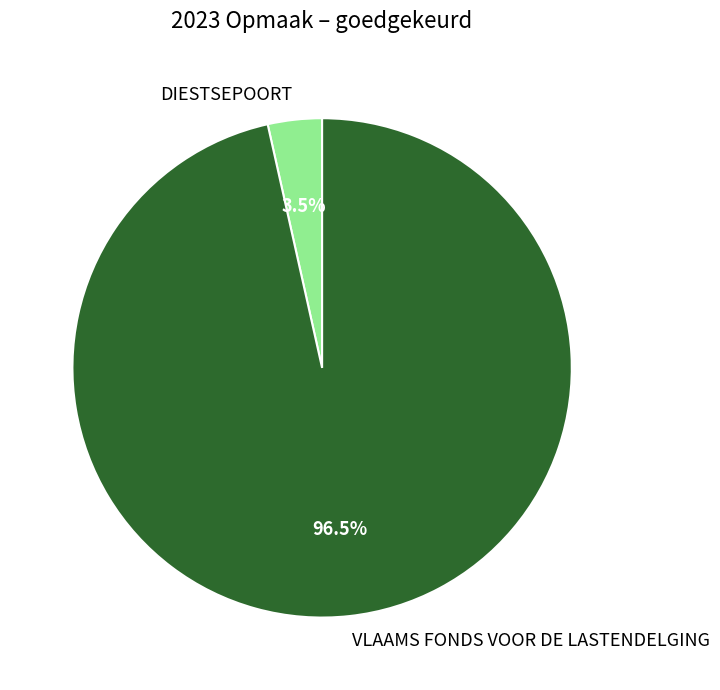

Which slice is the largest?

VLAAMS FONDS VOOR DE LASTENDELGING